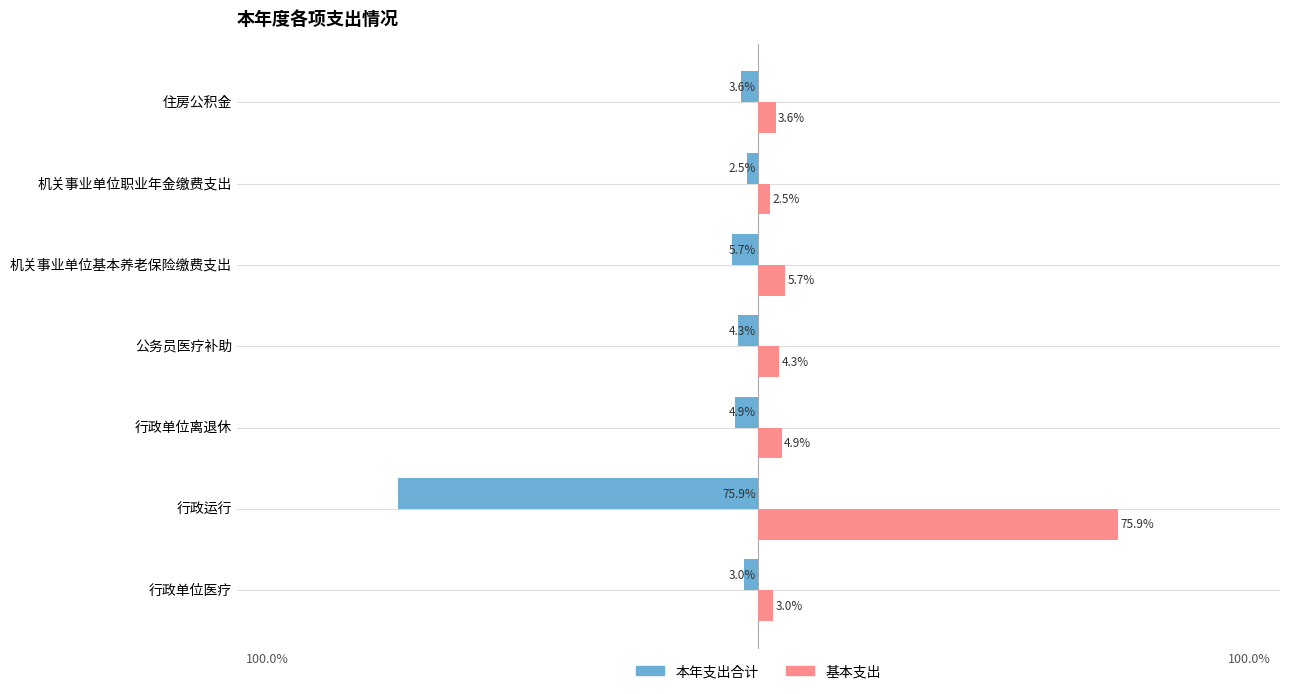

Where is 本年支出合计 nearest to the value -39?

机关事业单位基本养老保险缴费支出